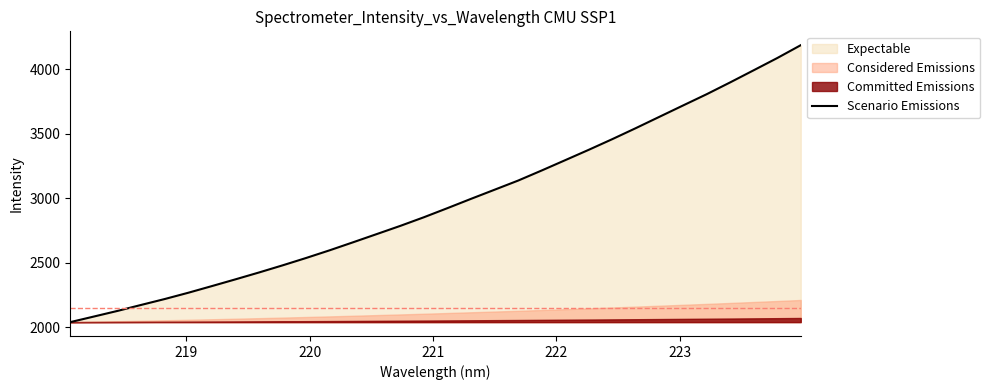

What is the highest value of the Scenario Emissions series?

4187.3